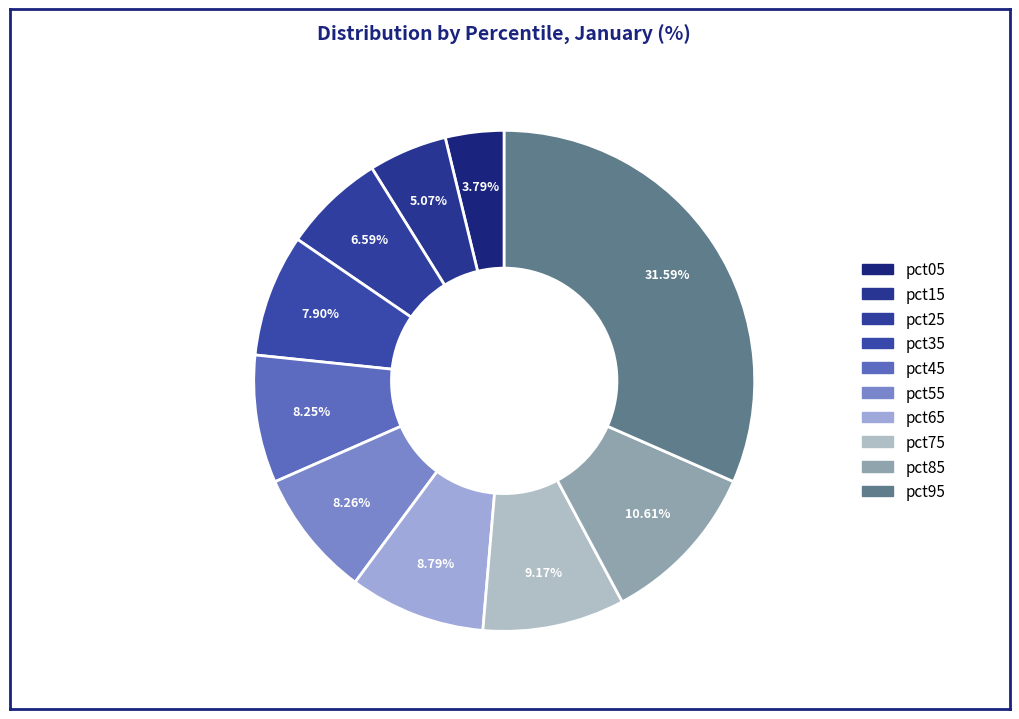

How many slices are in this pie chart?

10